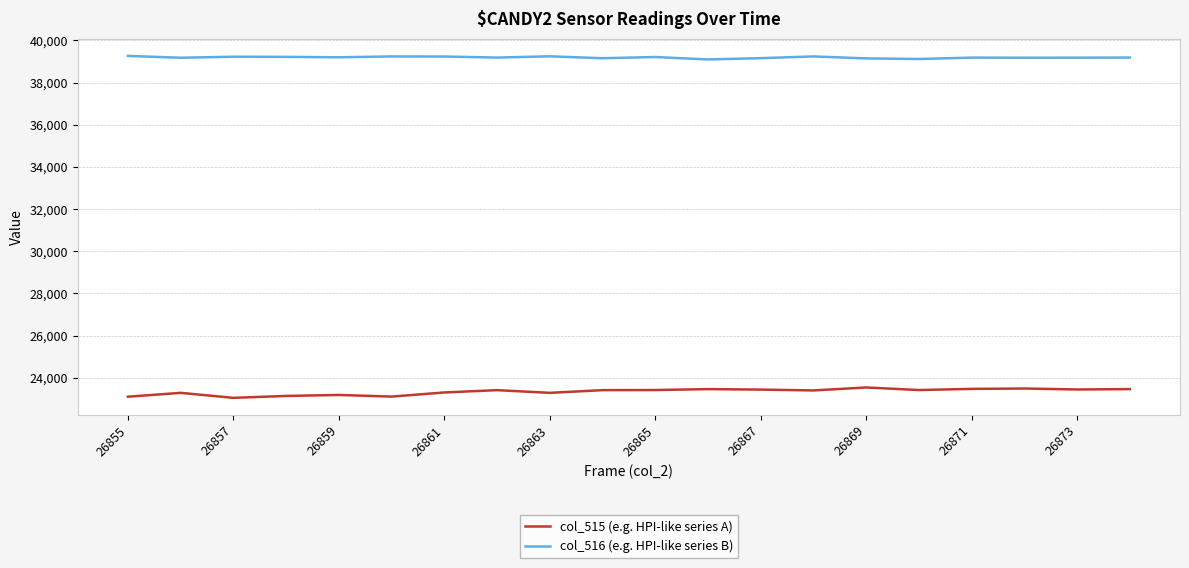

Which series has the largest range (max minus min)?

col_515 (e.g. HPI-like series A)